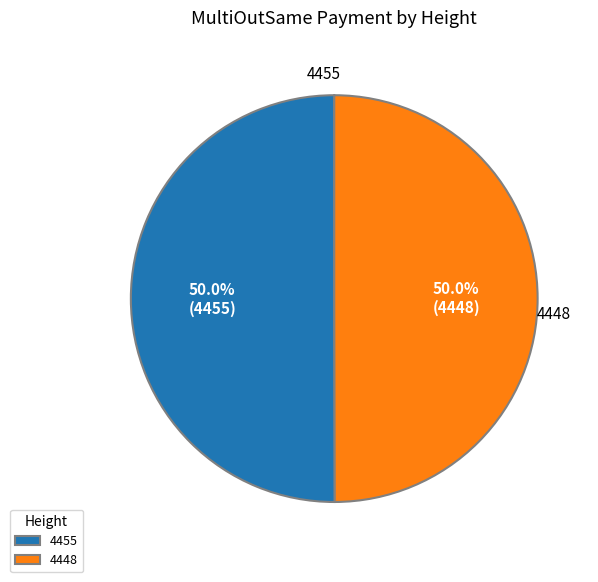

What is the total percentage of 4455 and 4448?

100.0%